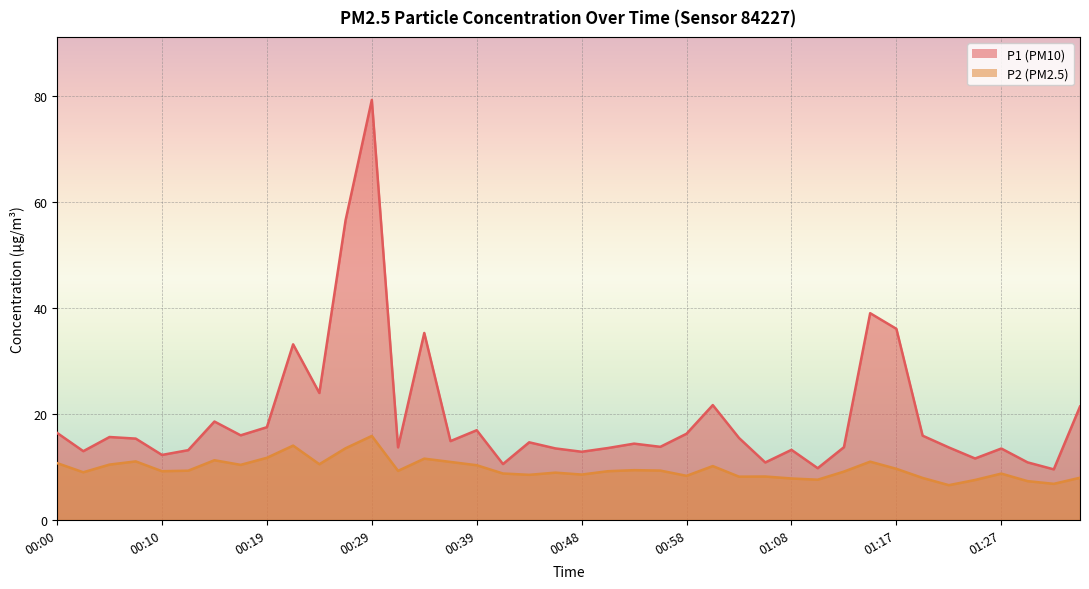

How many lines are shown in the chart?

2